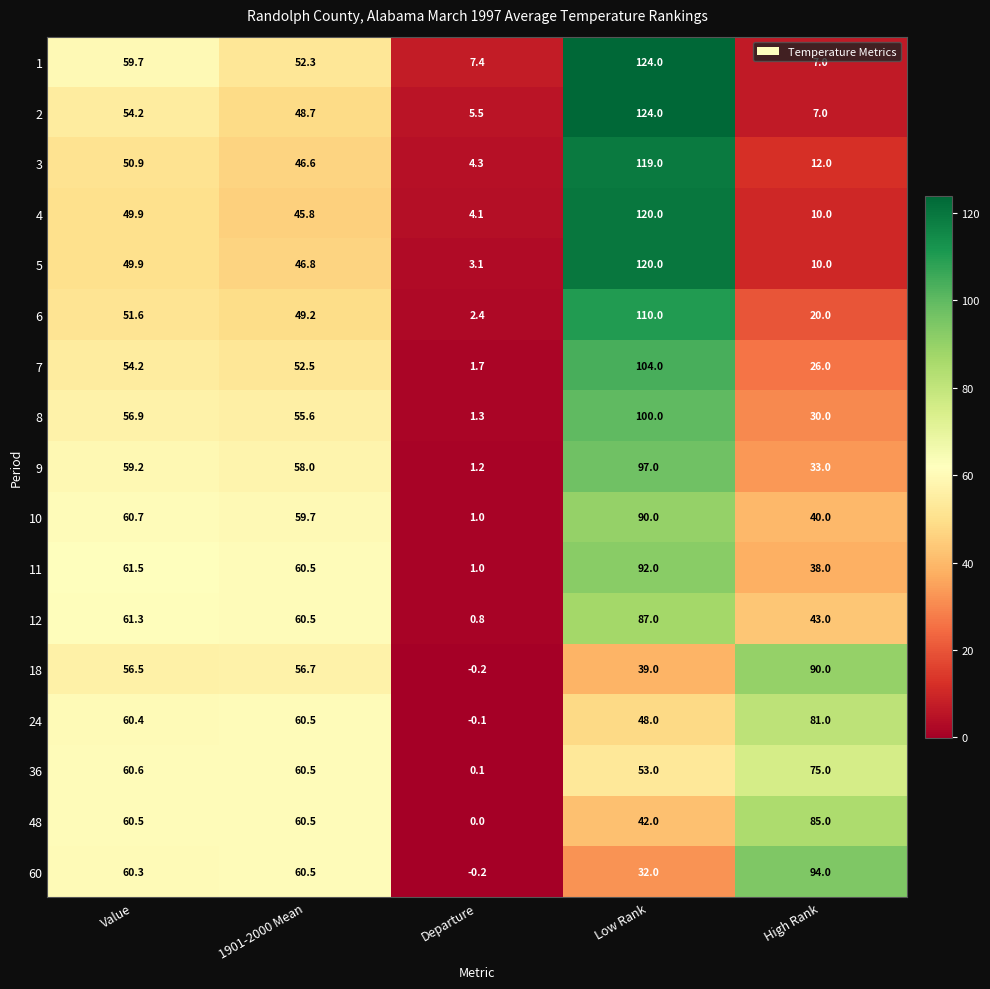

What is the spread (max minus min) of values at High Rank?

87.0